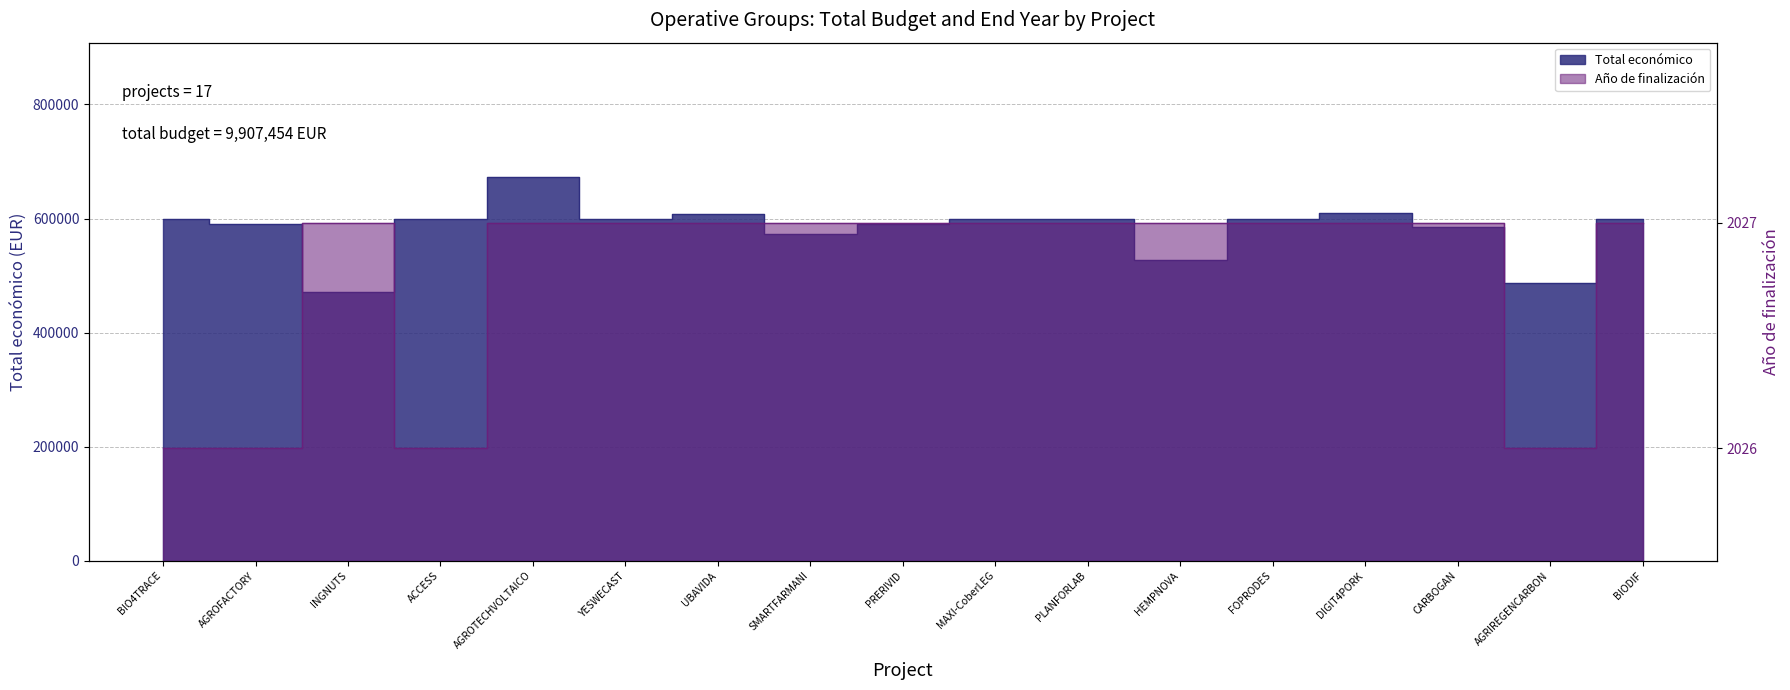

What is the label of the 8th point from the right?

MAXI-CoberLEG